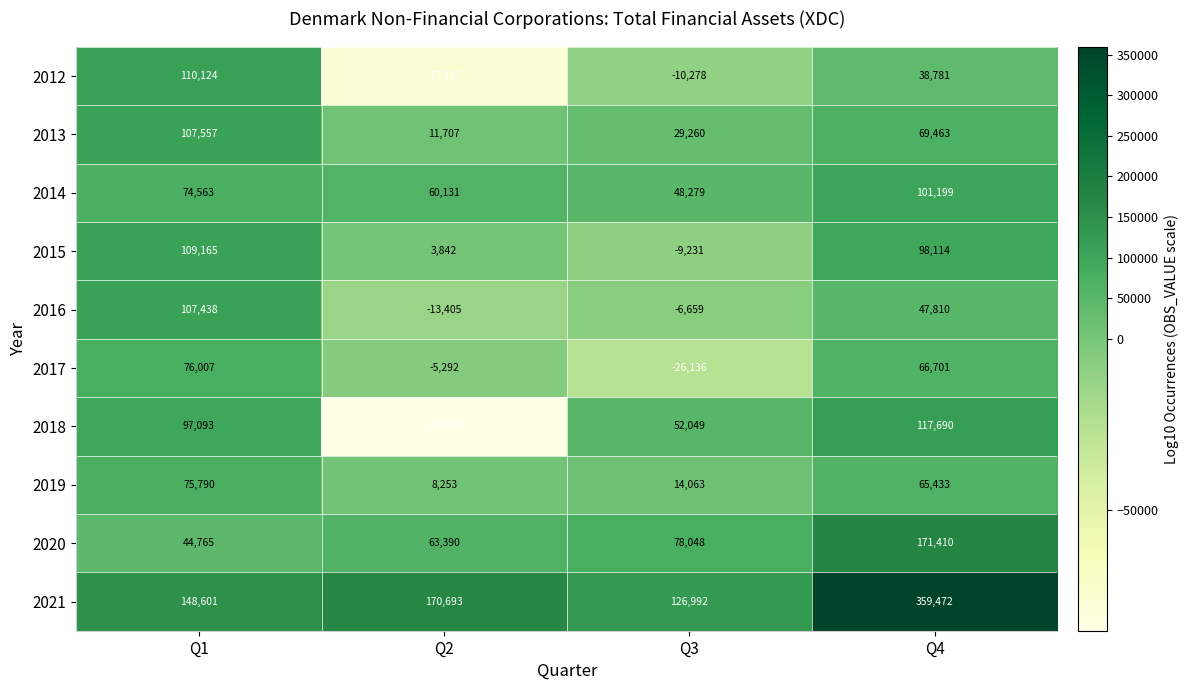

Which series has the largest range (max minus min)?

2021